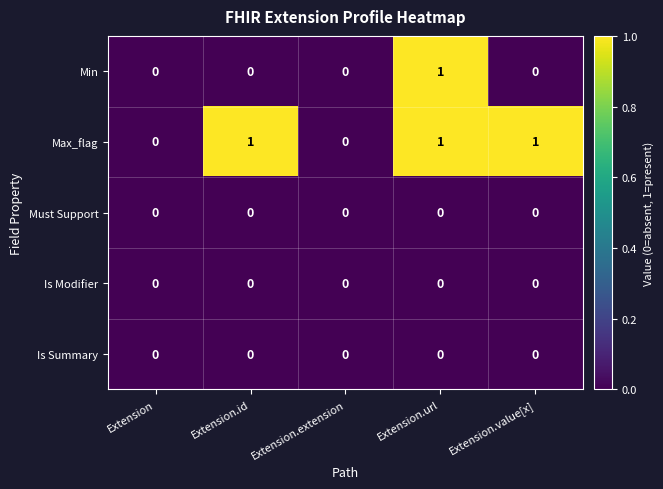

The Is Modifier series shows 0 at Extension.value[x]. True or false?

True